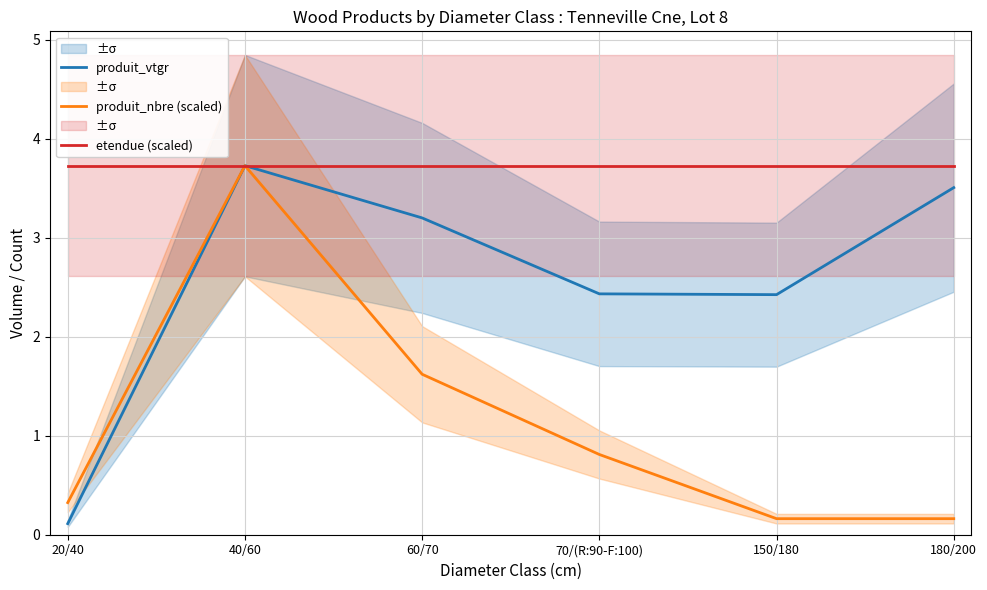

Does the chart have visible grid lines?

Yes